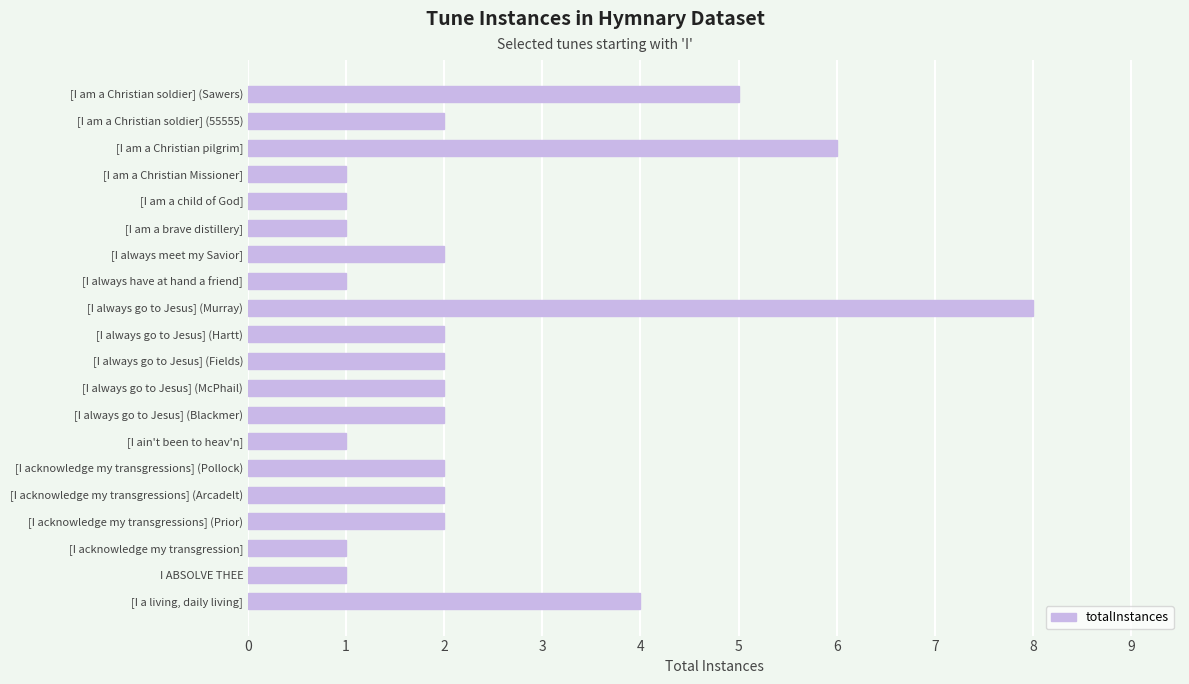

Reading top to bottom, transcribe all the data shown in this chart.

[I am a Christian soldier] (Sawers)=5	[I am a Christian soldier] (55555)=2	[I am a Christian pilgrim]=6	[I am a Christian Missioner]=1	[I am a child of God]=1	[I am a brave distillery]=1	[I always meet my Savior]=2	[I always have at hand a friend]=1	[I always go to Jesus] (Murray)=8	[I always go to Jesus] (Hartt)=2	[I always go to Jesus] (Fields)=2	[I always go to Jesus] (McPhail)=2	[I always go to Jesus] (Blackmer)=2	[I ain't been to heav'n]=1	[I acknowledge my transgressions] (Pollock)=2	[I acknowledge my transgressions] (Arcadelt)=2	[I acknowledge my transgressions] (Prior)=2	[I acknowledge my transgression]=1	I ABSOLVE THEE=1	[I a living, daily living]=4